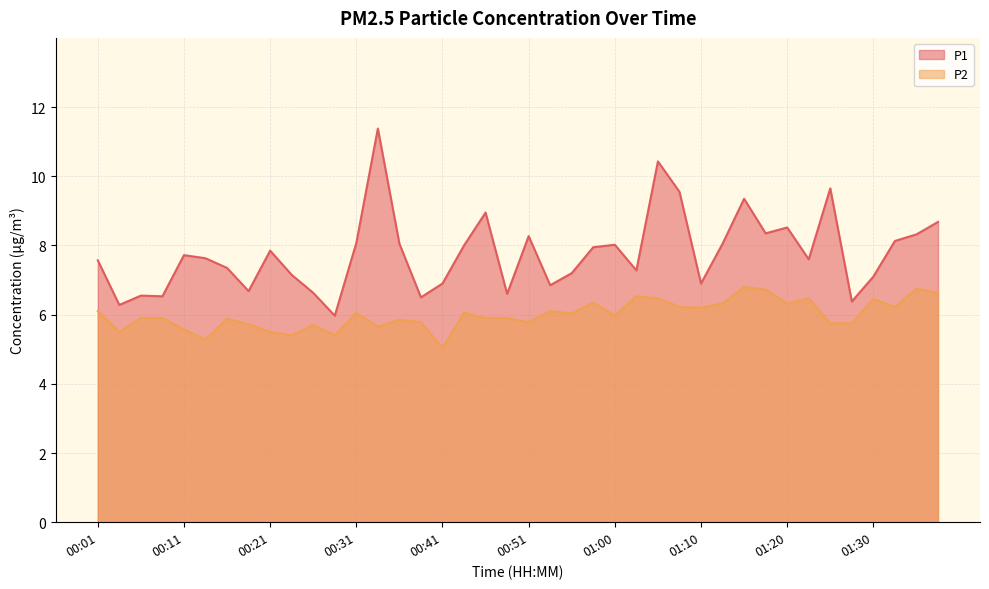

How many interior local peaks does the P2 series have?

12